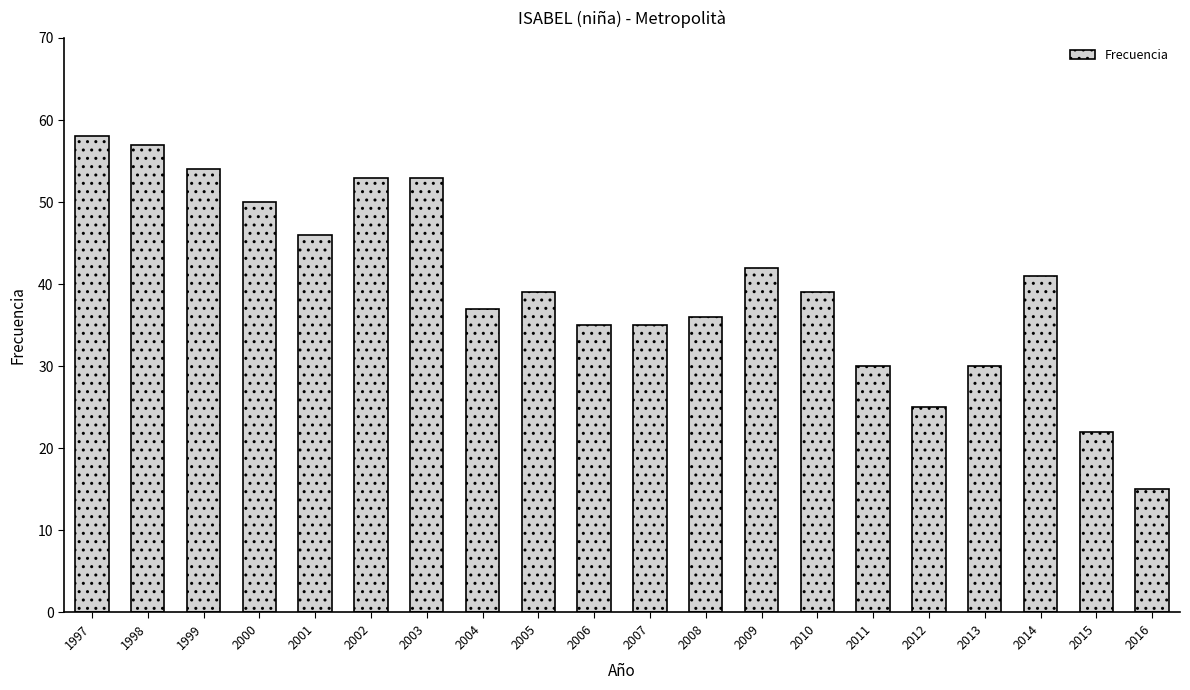

True or false: the data shows 12 at 2001.

False